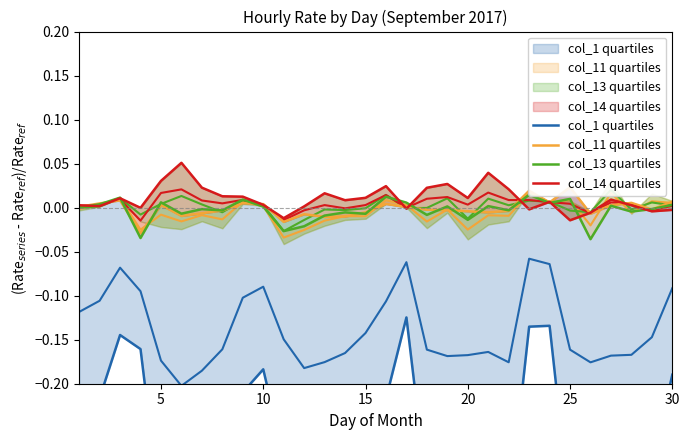

What is the difference between the maximum and minimum values in the col_1 quartiles series?

0.3